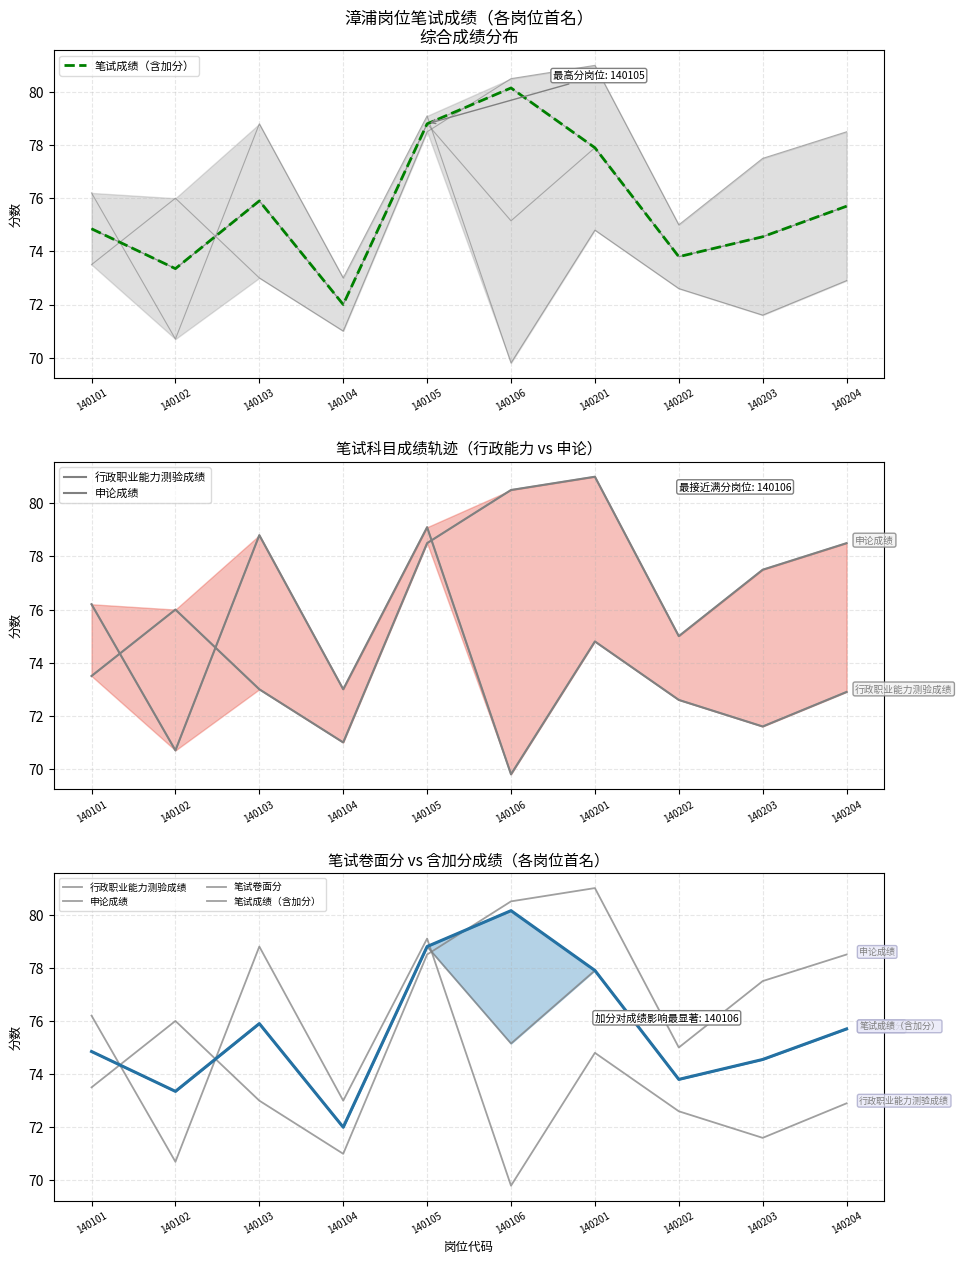

How many intersections are there between 申论成绩 and 行政职业能力测验成绩?

3